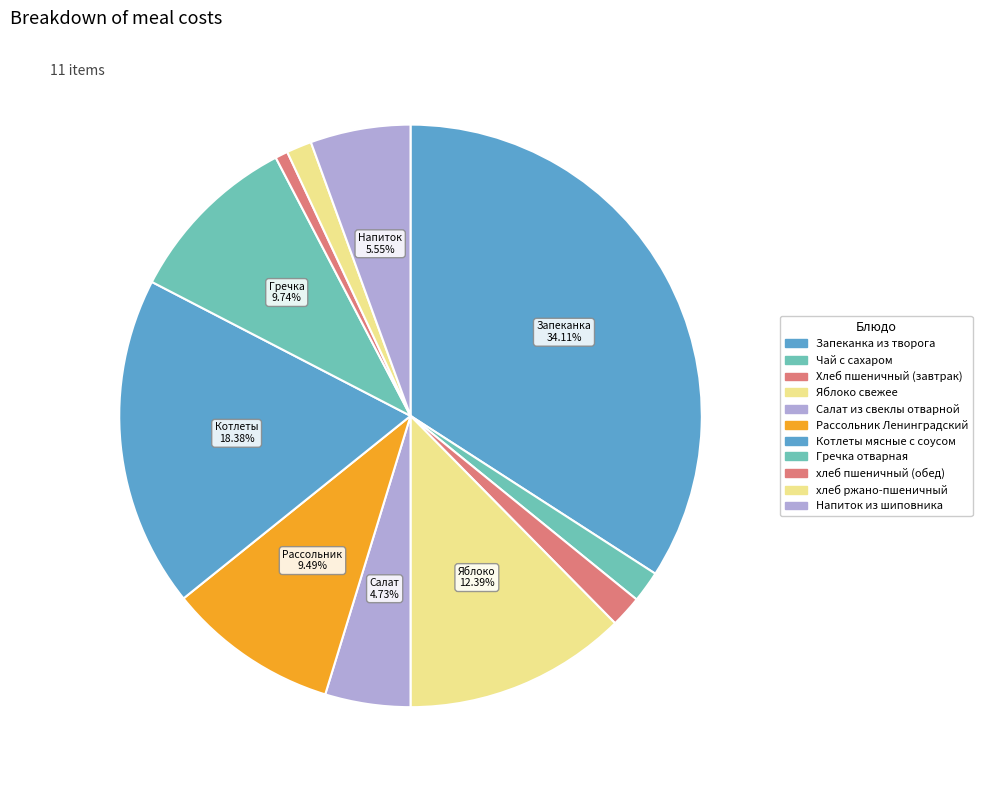

What is the smallest slice in the pie chart?

хлеб пшеничный (обед)